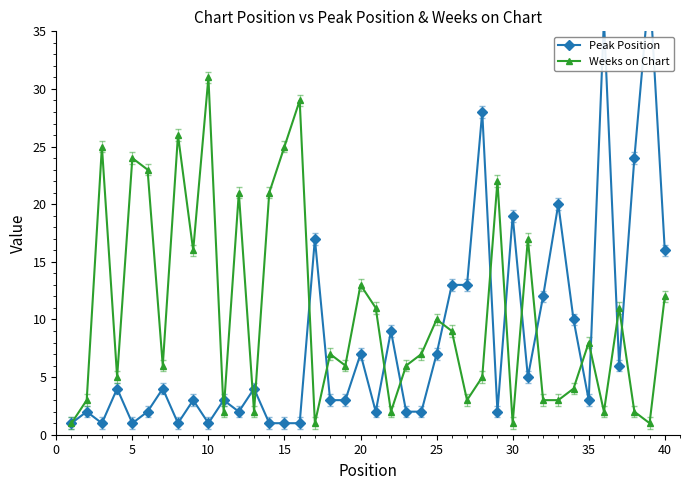

What is the highest value of the Peak Position series?

39